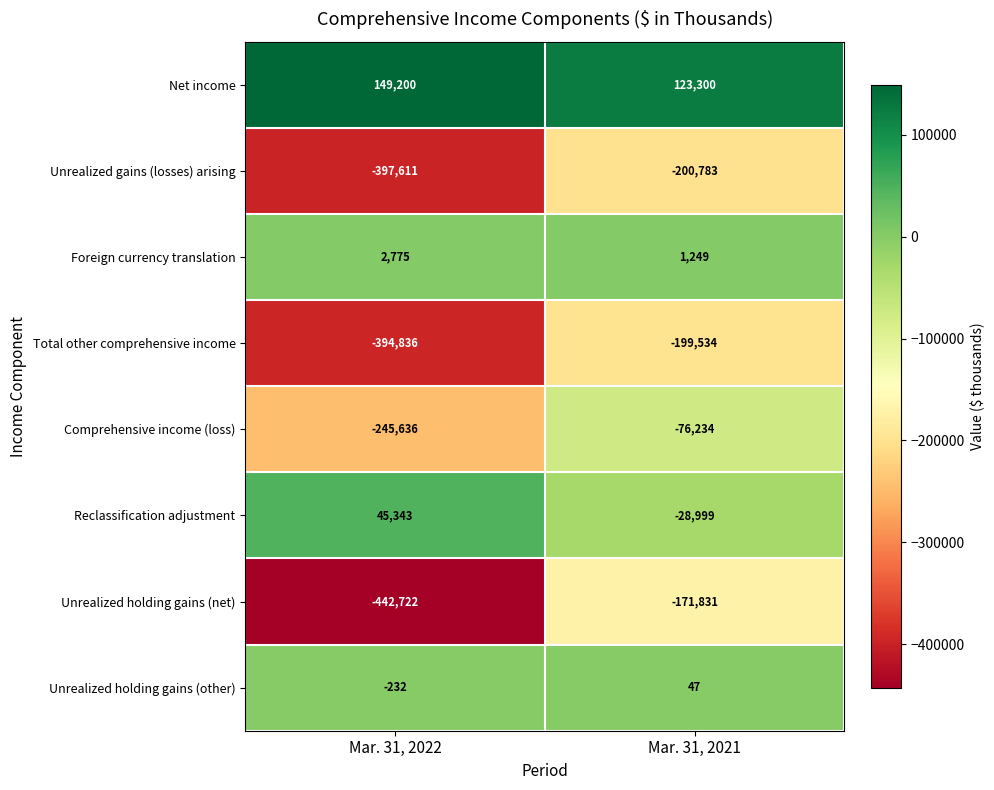

The Unrealized gains (losses) arising series shows -584418 at Mar. 31, 2022. True or false?

False